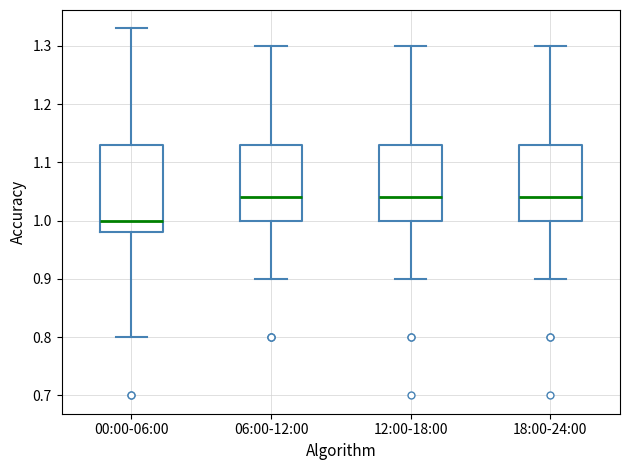

Reading left to right, read every box against the y-axis: the position of its median line, the range the box covers, and the ends of its whiskers. The values are not printed on the chart, so give them approximately, as read against the axis.

00:00-06:00: median 1.00, box 0.98 to 1.13, whiskers 0.80 to 1.33
06:00-12:00: median 1.04, box 1.00 to 1.13, whiskers 0.90 to 1.30
12:00-18:00: median 1.04, box 1.00 to 1.13, whiskers 0.90 to 1.30
18:00-24:00: median 1.04, box 1.00 to 1.13, whiskers 0.90 to 1.30